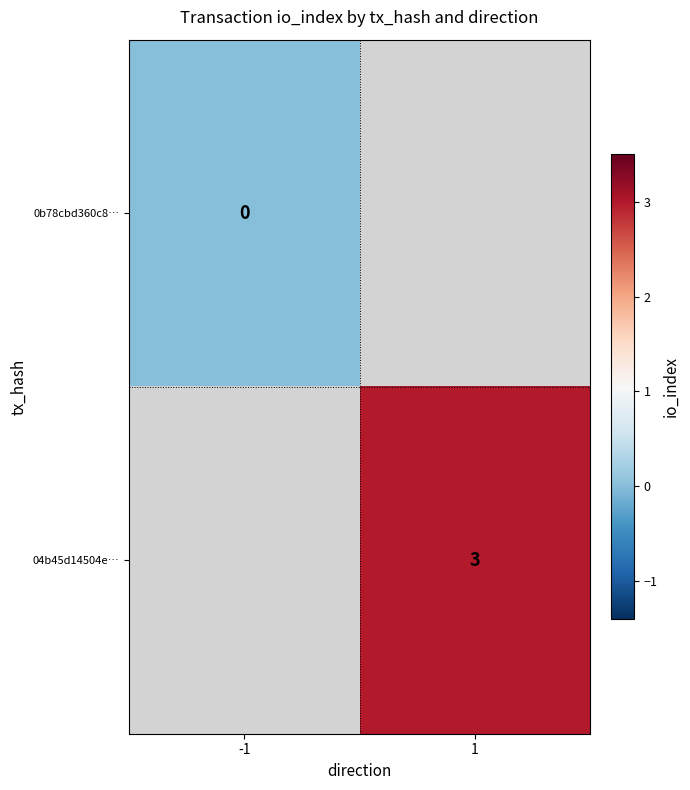

Which category has the highest value across all series?

1